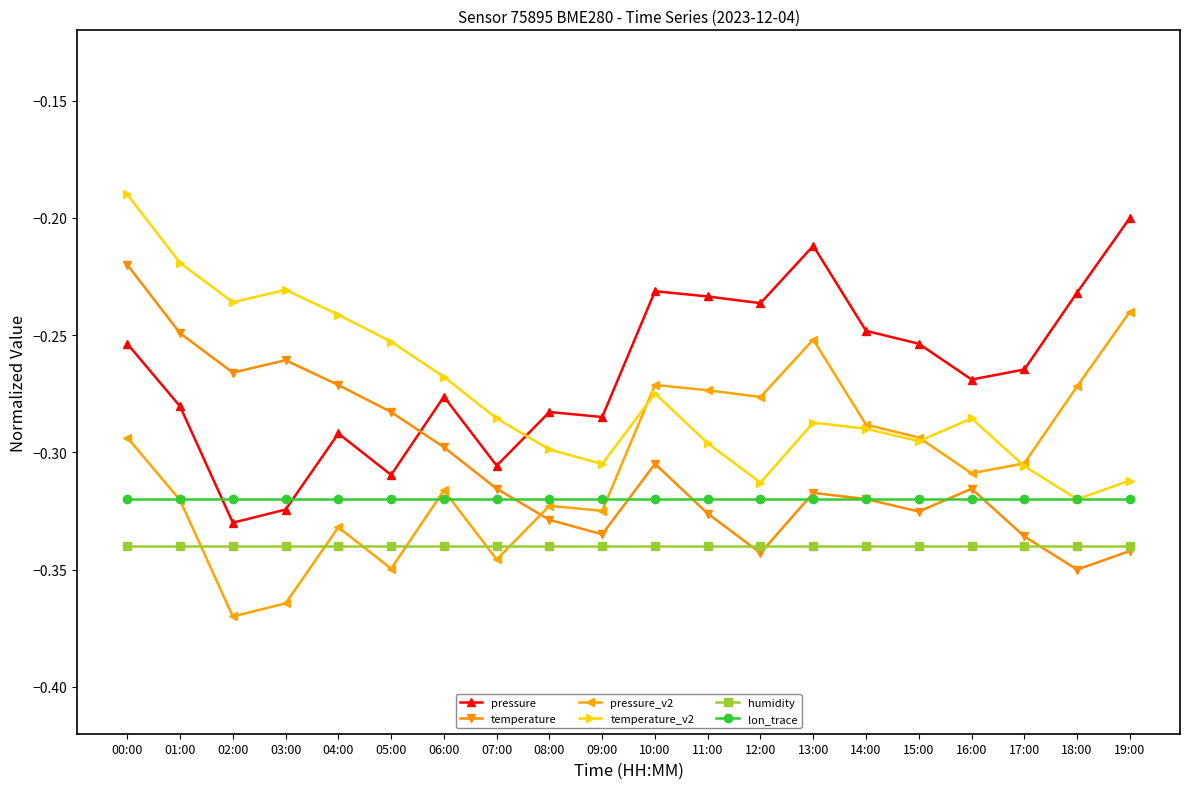

How many intersections are there between pressure and temperature_v2?

1